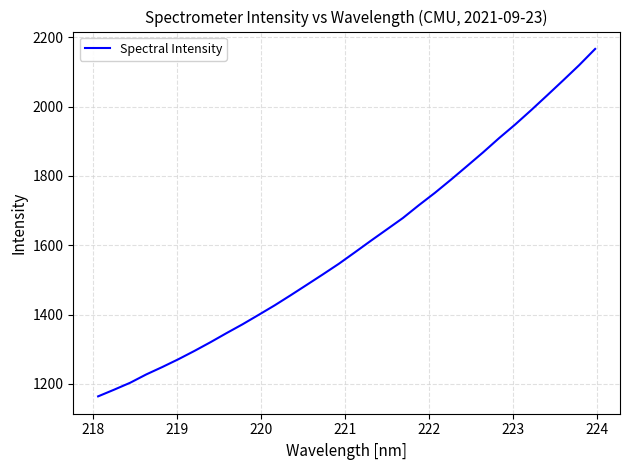

True or false: there are more than 0 points higher than both neighbors.

False